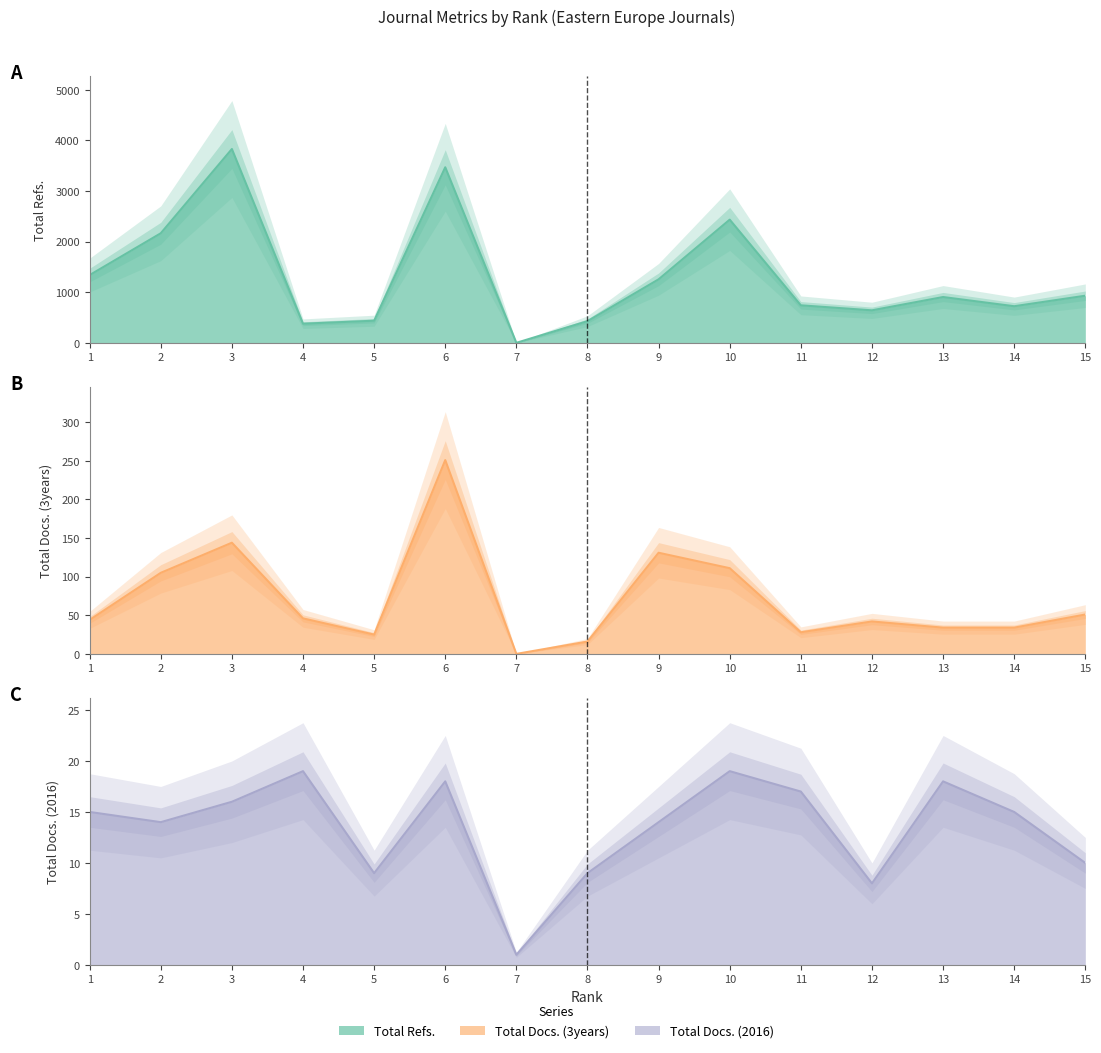

Where is the first local maximum for Total Docs. (2016)?

4